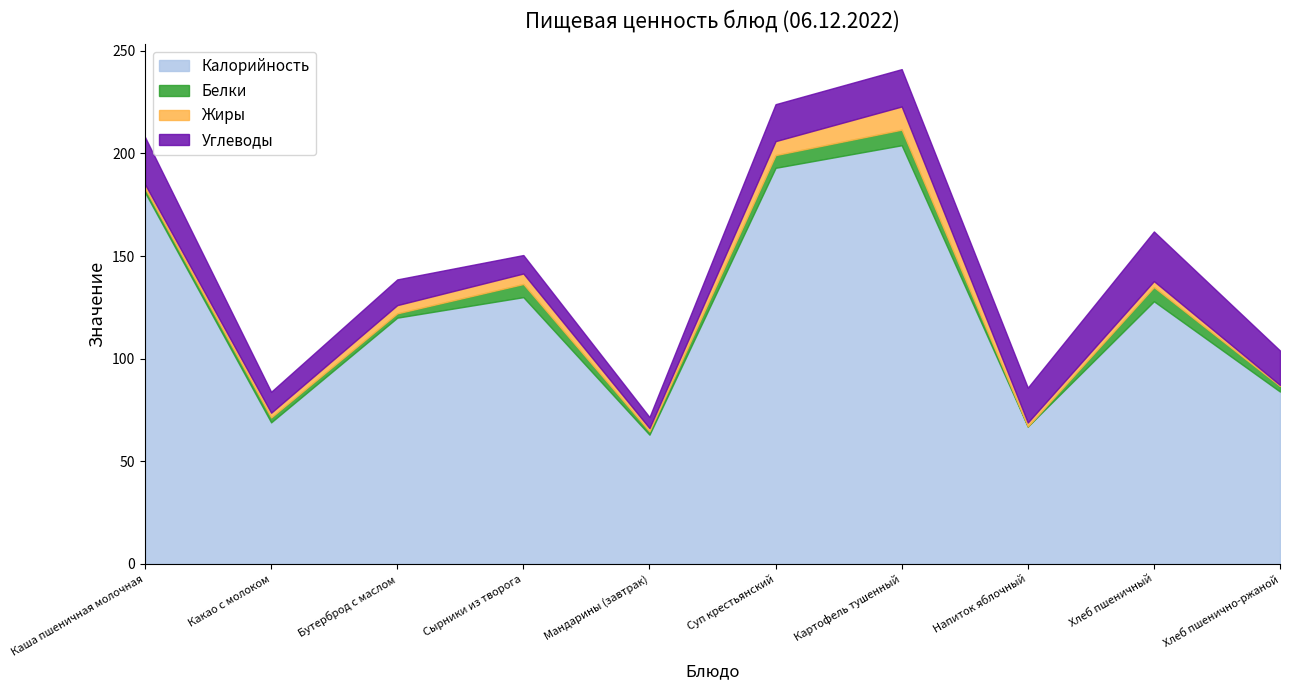

Where is Углеводы nearest to the value 14?

Бутерброд с маслом